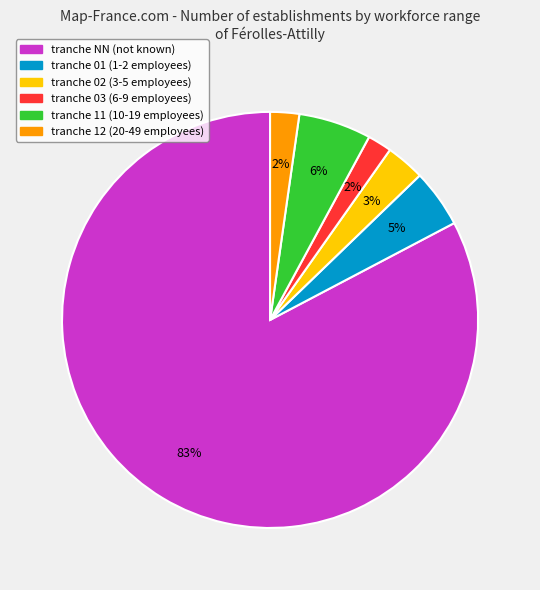

Does any single category account for the majority?

Yes